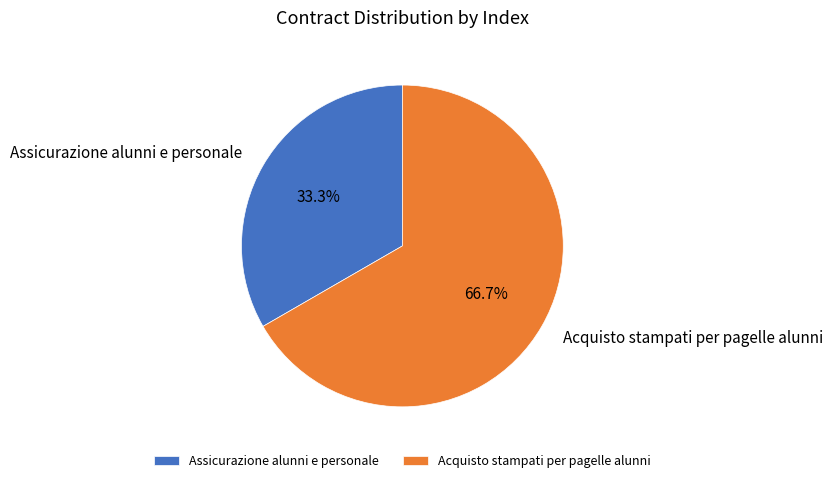

Does Acquisto stampati per pagelle alunni represent more than half of the total?

Yes